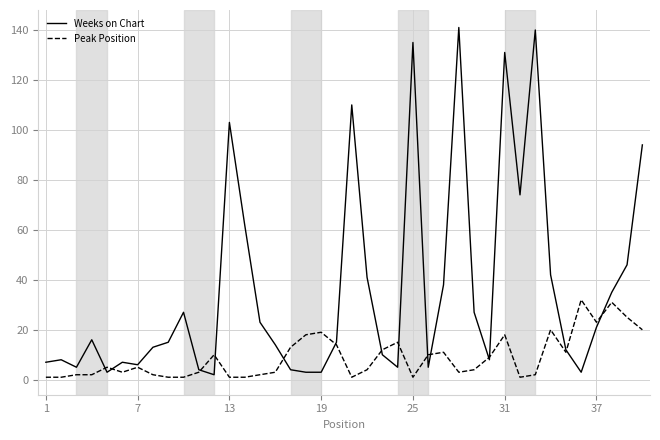

List the series in order of their overall mean, highest first.

Weeks on Chart, Peak Position